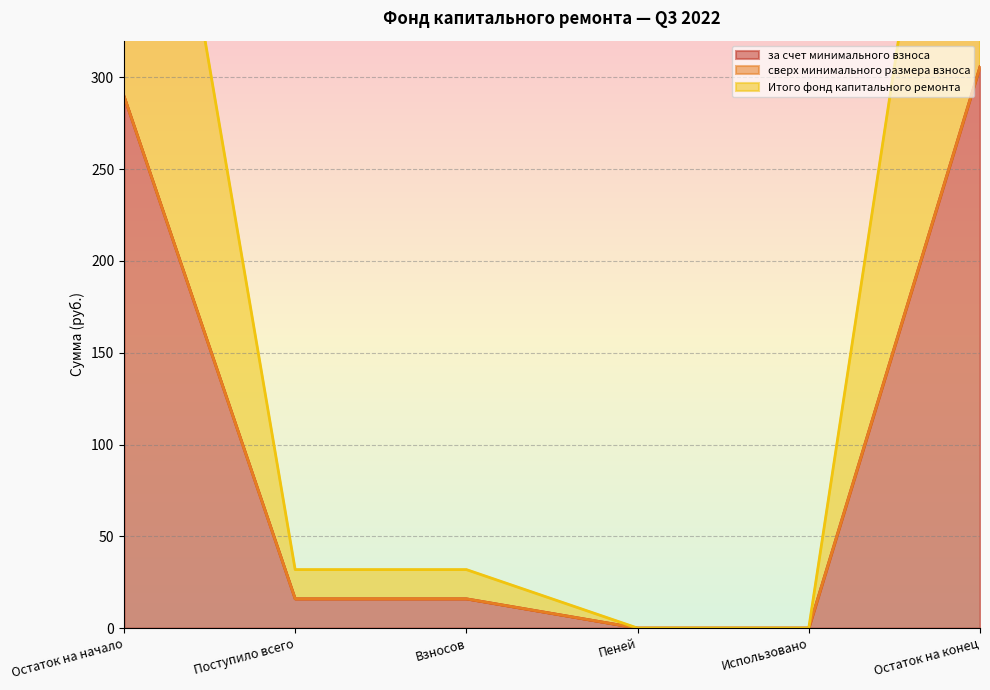

Rank the categories by Итого фонд капитального ремонта value from highest to lowest.

Остаток на конец, Остаток на начало, Поступило всего, Взносов, Пеней, Использовано